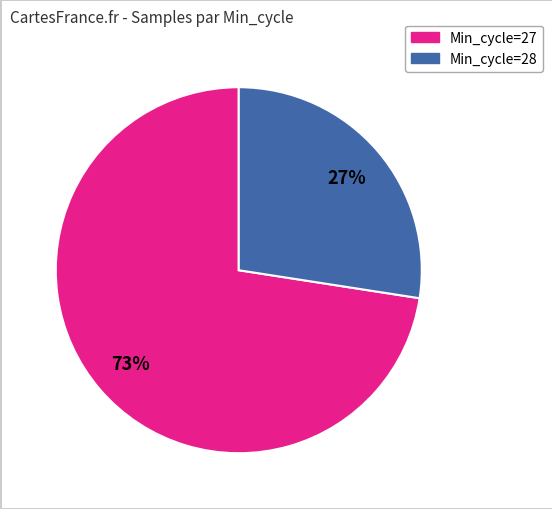

Is there any slice that represents more than half of the pie?

Yes